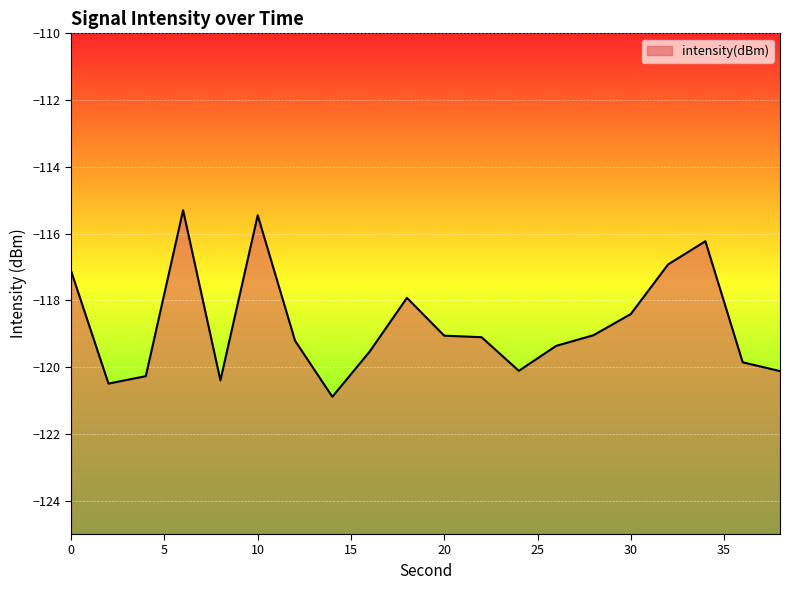

Which category has the lowest value across all series?

14